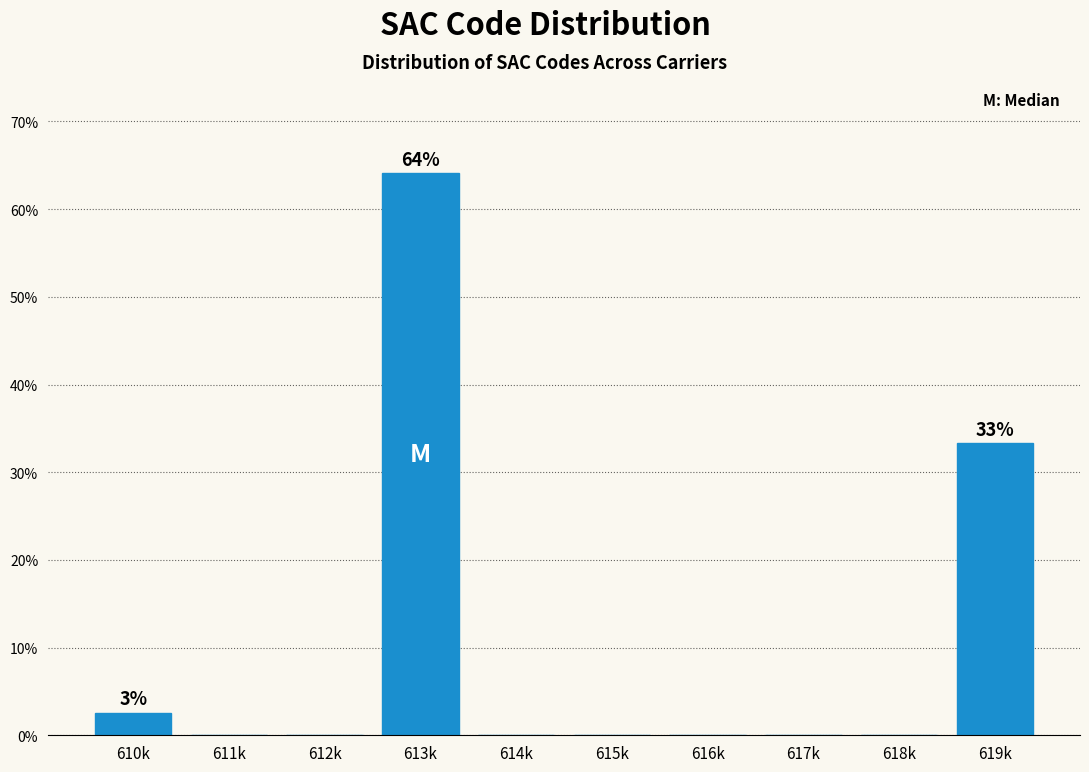

Reading left to right, list all the values displayed in this chart.

610k=2.6	611k=0.0	612k=0.0	613k=64.1	614k=0.0	615k=0.0	616k=0.0	617k=0.0	618k=0.0	619k=33.3